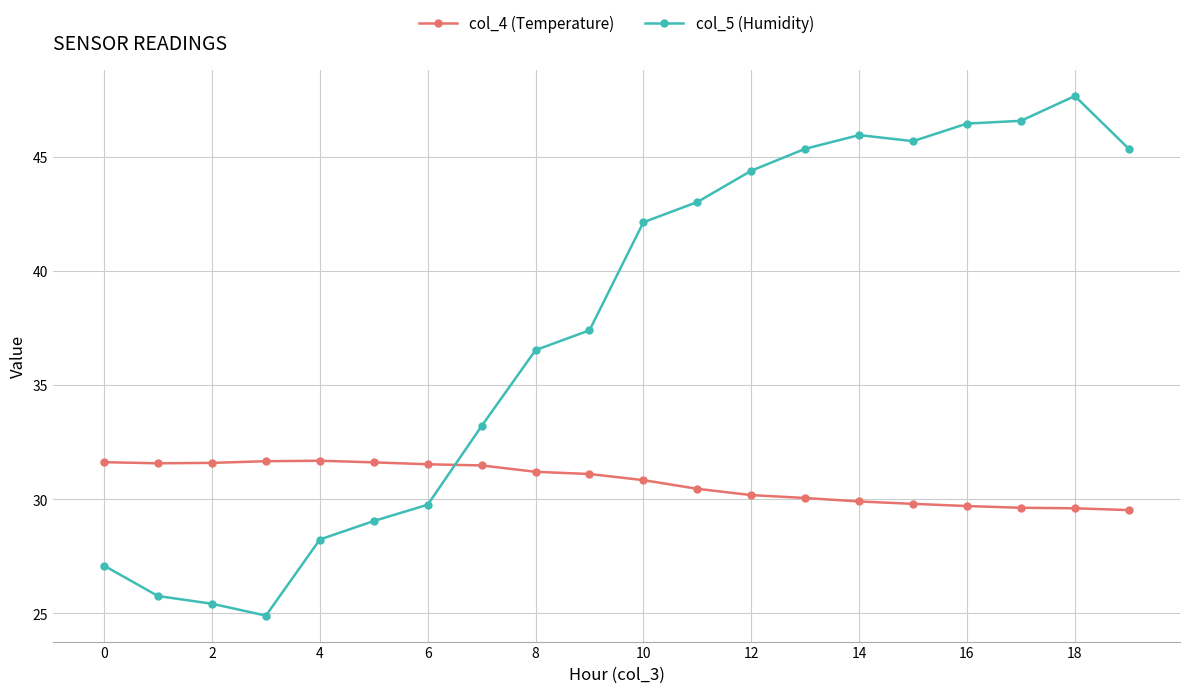

Which series has the widest spread of values?

col_5 (Humidity)